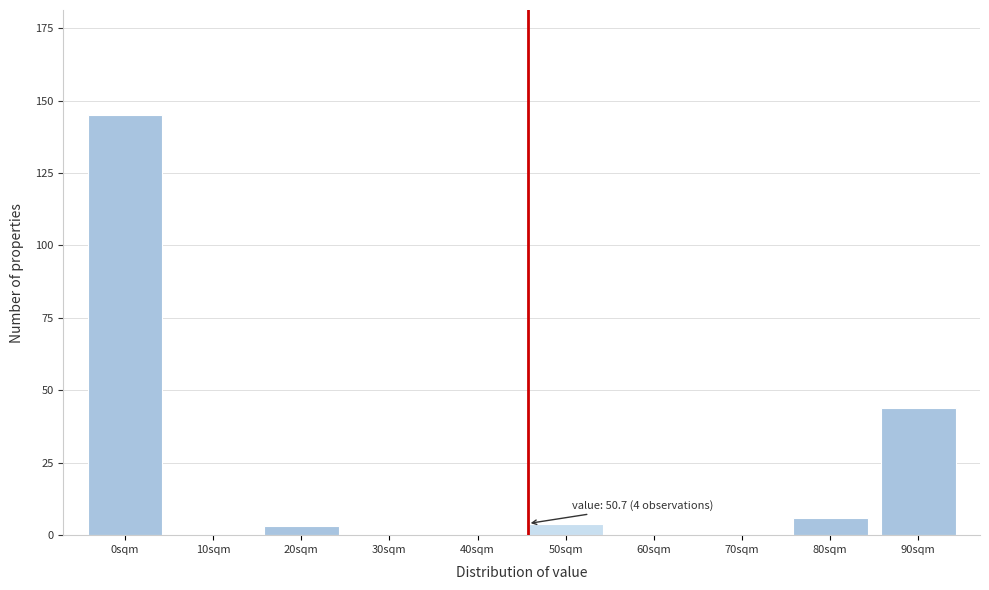

Reading right to left, what are all the values shown in this chart?

90sqm=44	80sqm=6	70sqm=0	60sqm=0	50sqm=4	40sqm=0	30sqm=0	20sqm=3	10sqm=0	0sqm=145